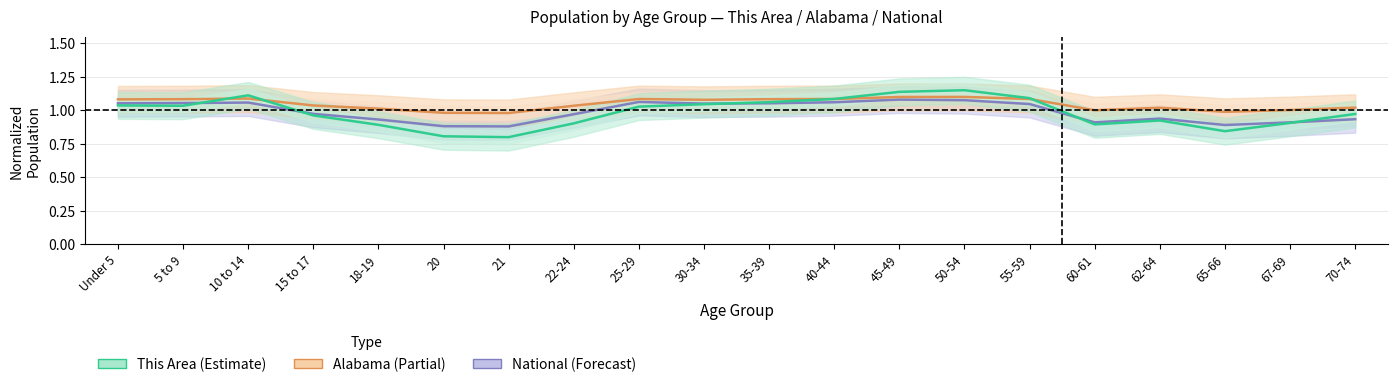

What is the value of the This Area point at the 17th from the left?

0.9